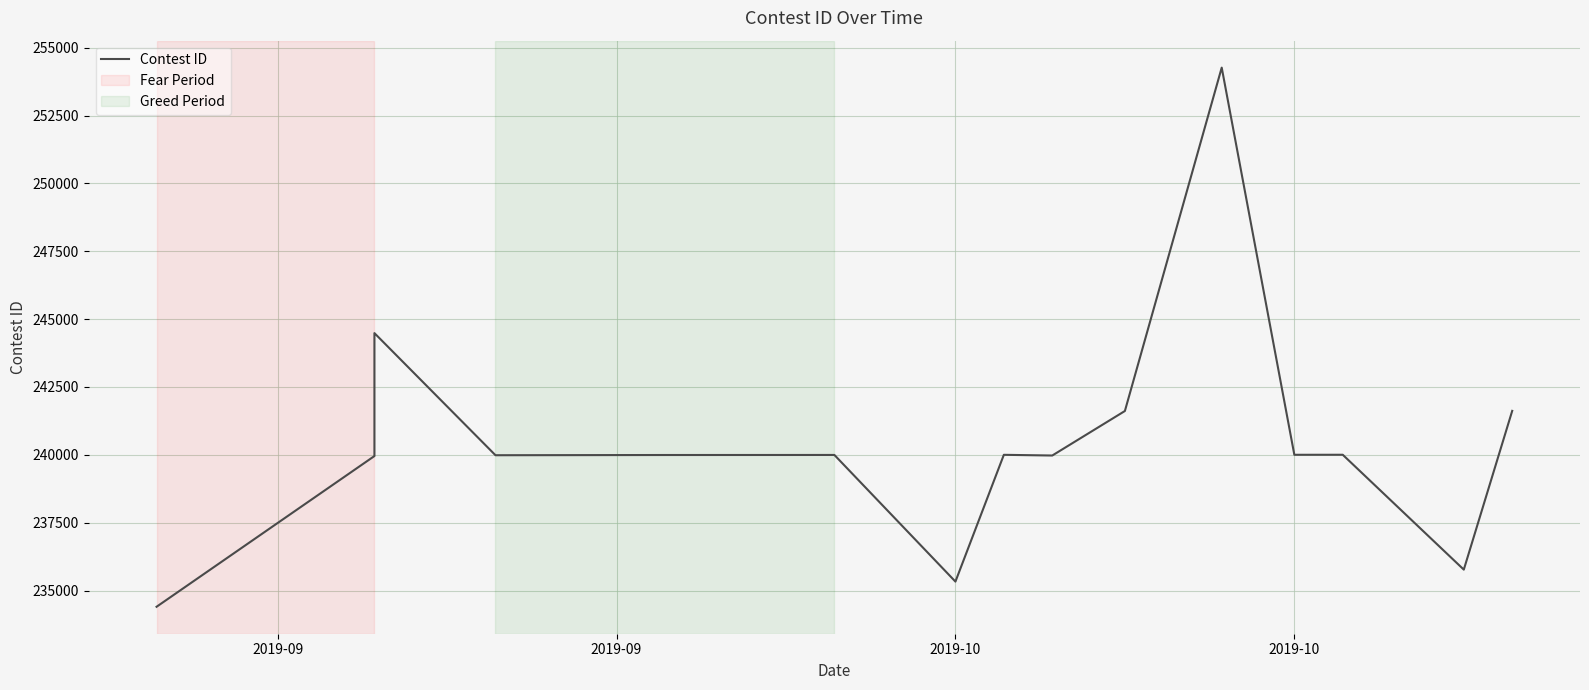

What is the difference between the second highest and second lowest values?

9153